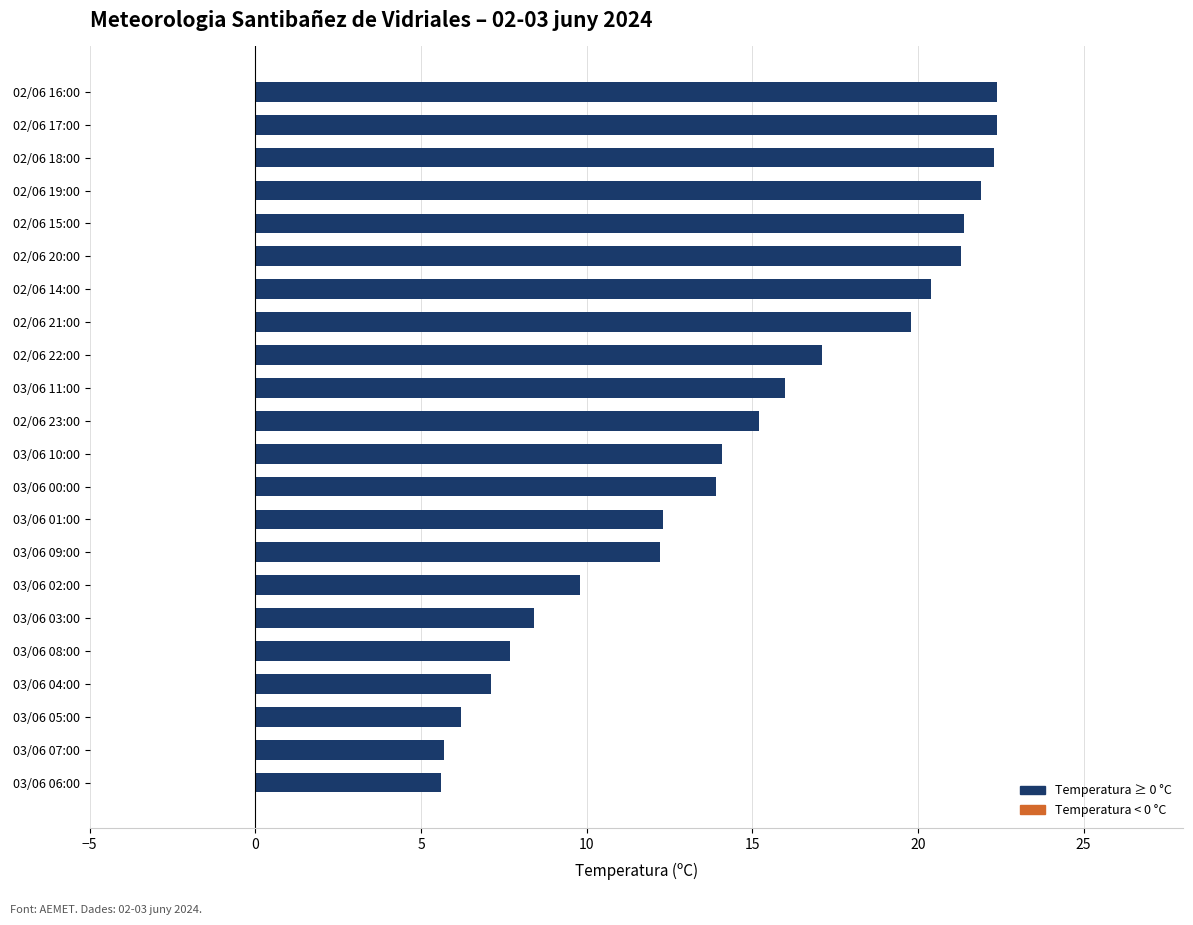

What is the change in value from 02/06 15:00 to 02/06 17:00?

+1.0